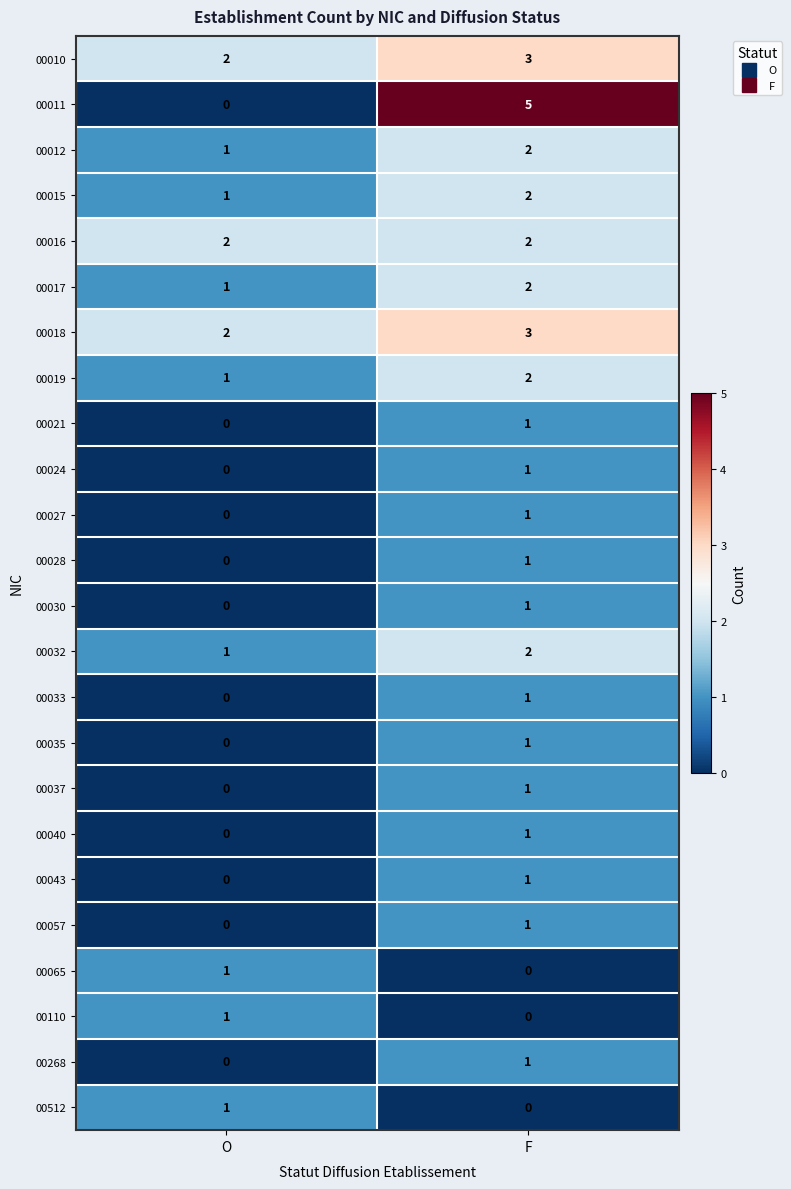

List the labels in order of 00021 value, largest first.

F, O